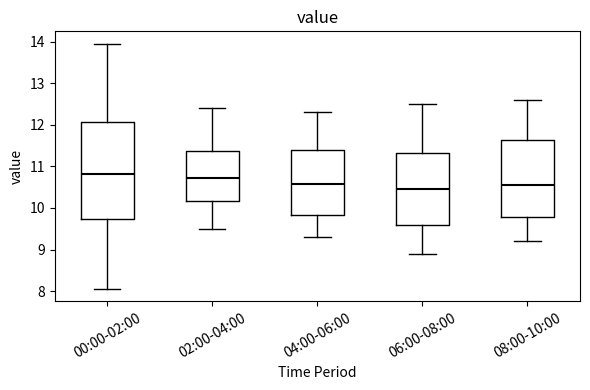

Which box is the tallest, from its lower edge to its upper edge?

00:00-02:00